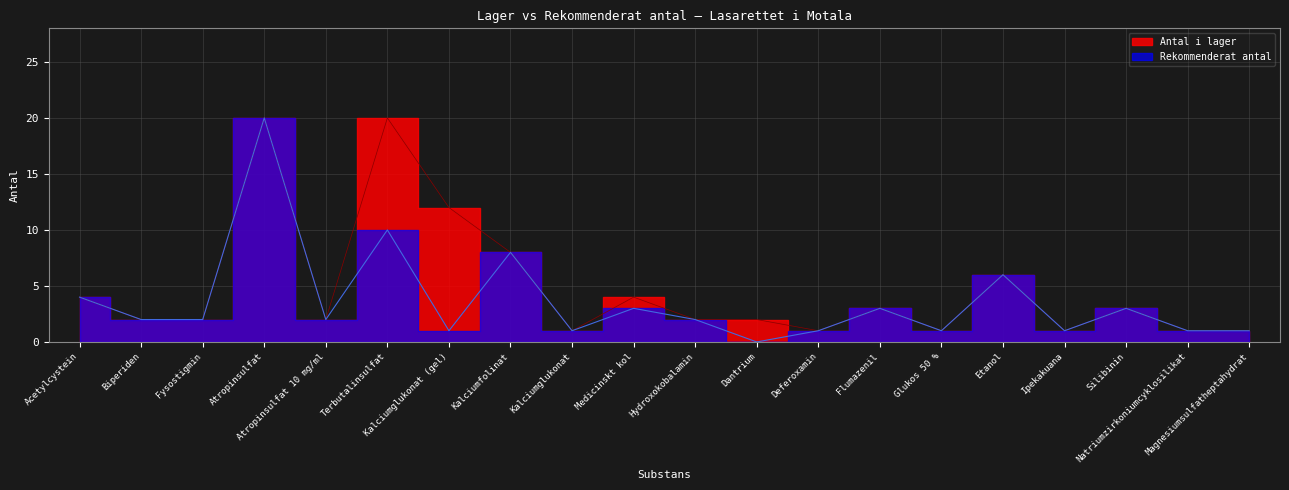

Which category has the lowest value in the Rekommenderat antal series?

Dantrium